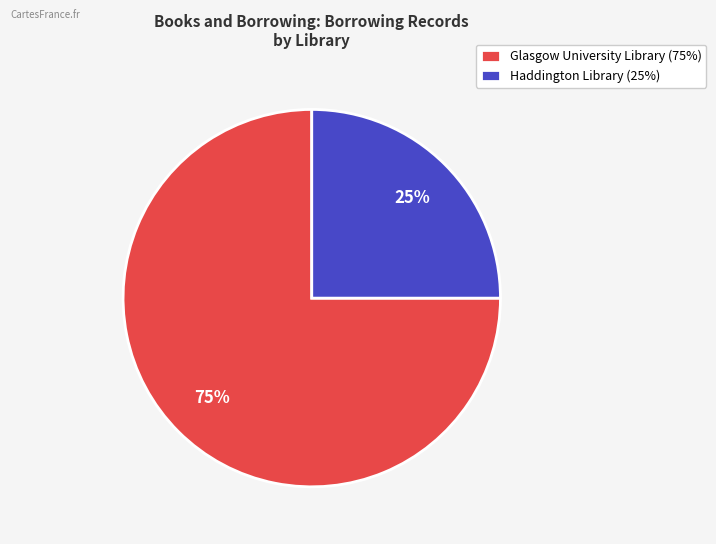

To the nearest percent, what is the combined percentage of Glasgow University Library and Haddington Library?

100%